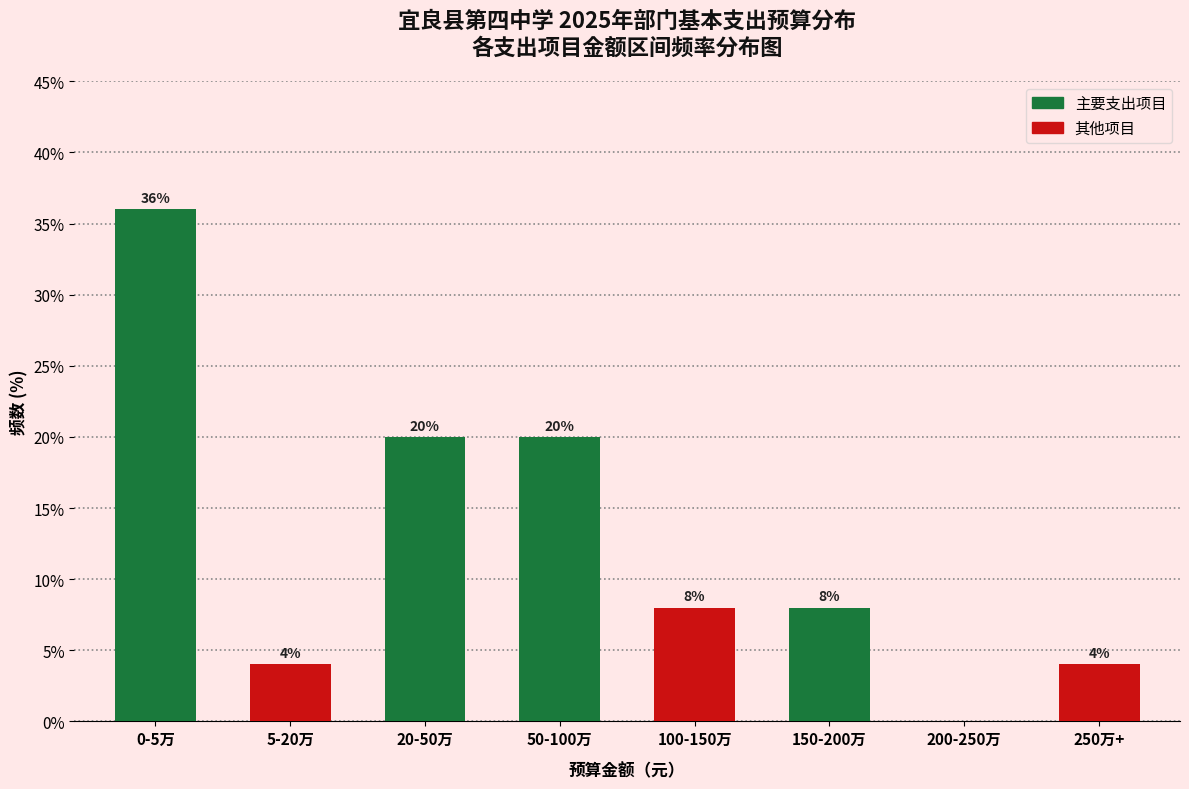

Reading left to right, transcribe all the data shown in this chart.

0-5万=36	5-20万=4	20-50万=20	50-100万=20	100-150万=8	150-200万=8	200-250万=0	250万+=4